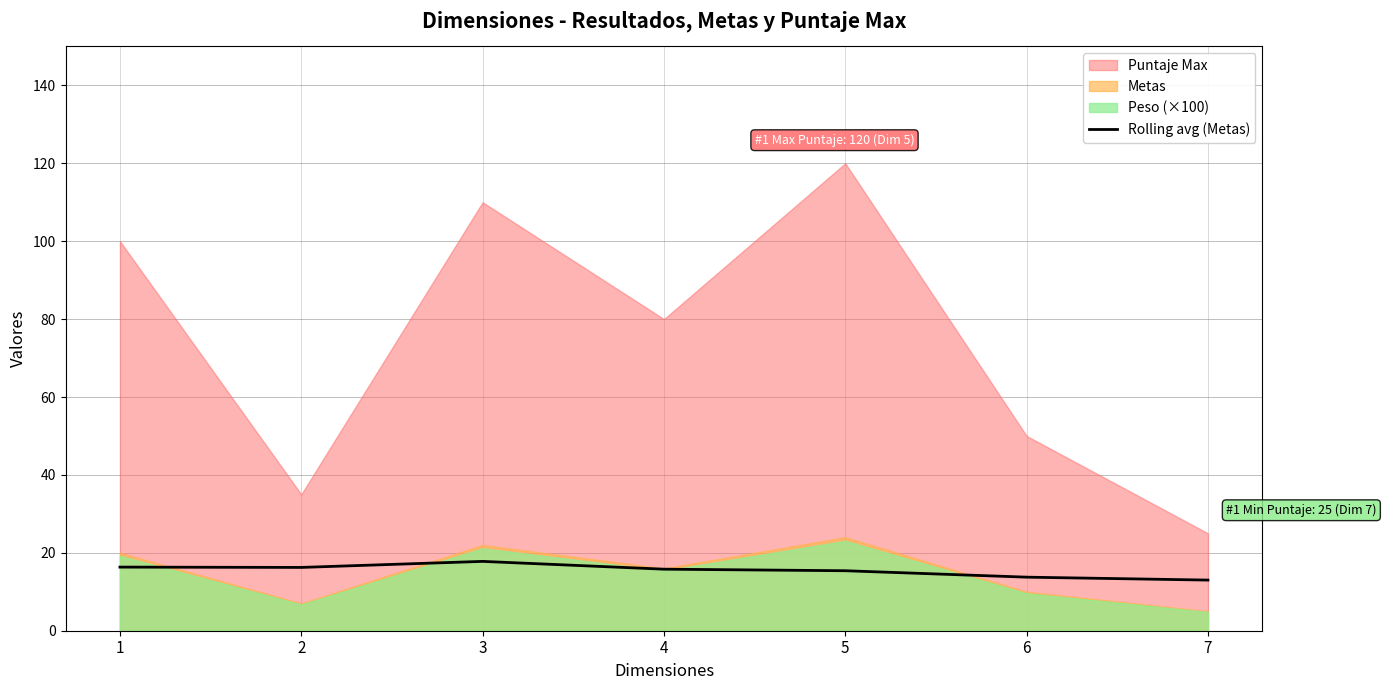

Does the chart display data point markers on the line(s)?

No